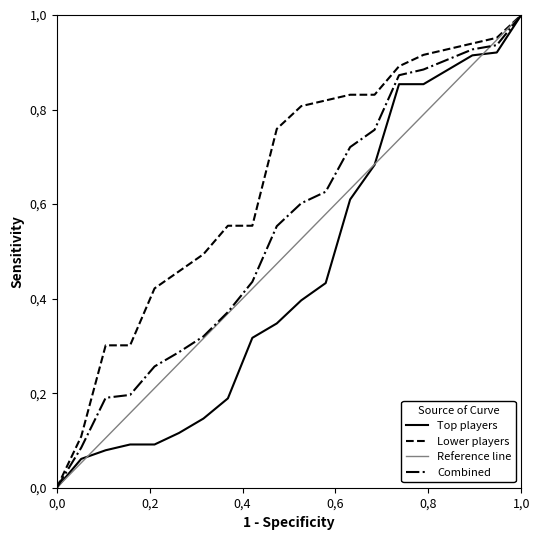

What are all the series names shown in the legend?

Top players, Lower players, Reference line, Combined